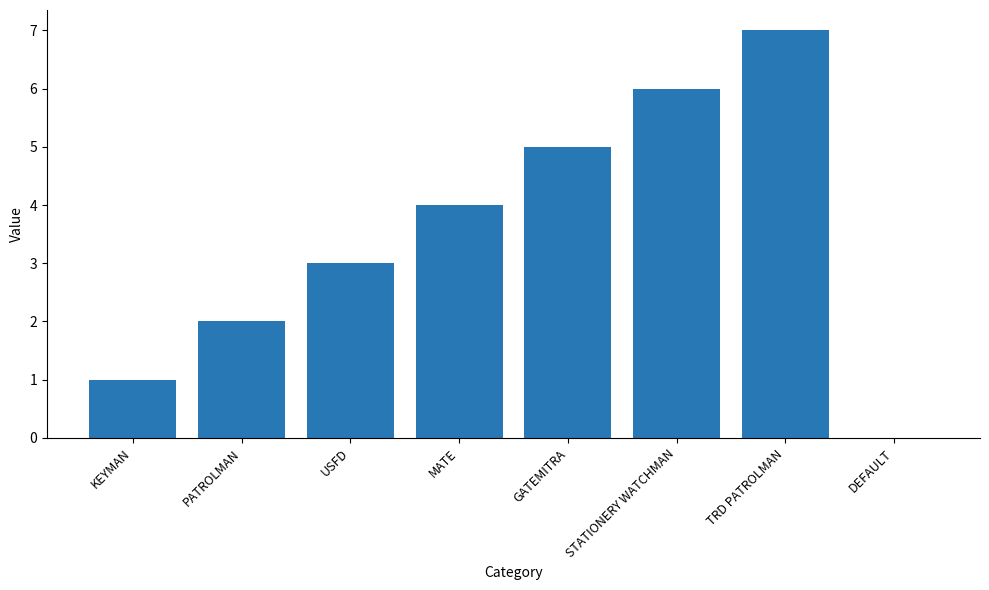

Approximately how many times larger is the value at STATIONERY WATCHMAN compared to USFD?

2.0